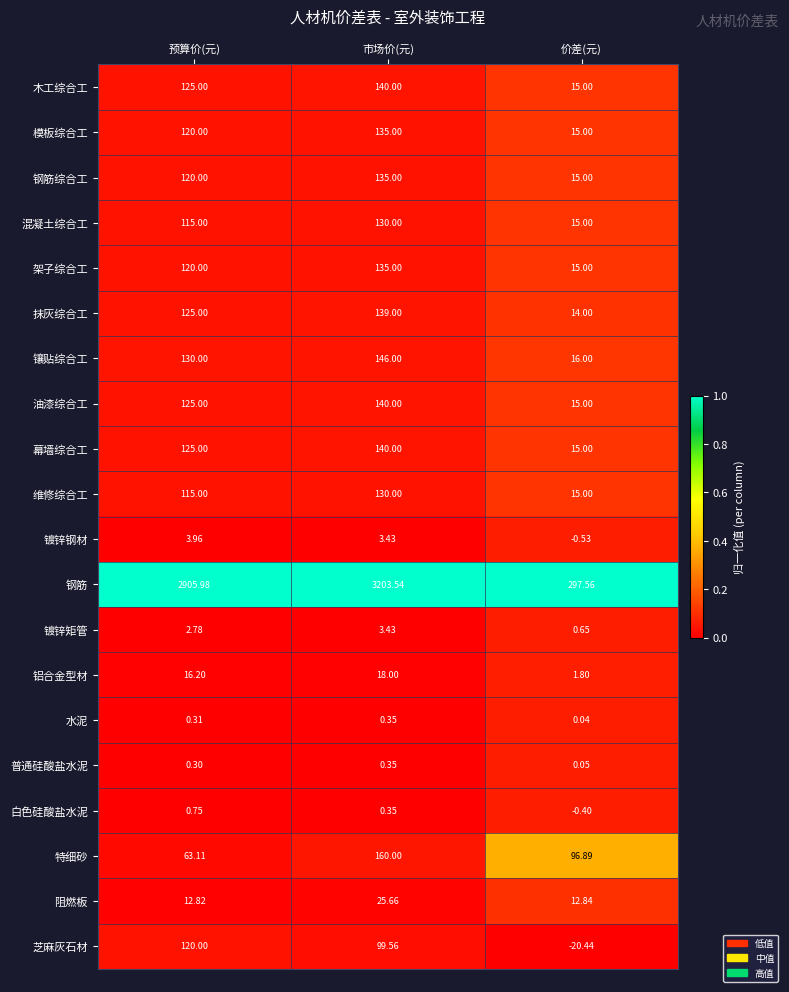

Which series changed the most between 预算价(元) and 市场价(元)?

钢筋